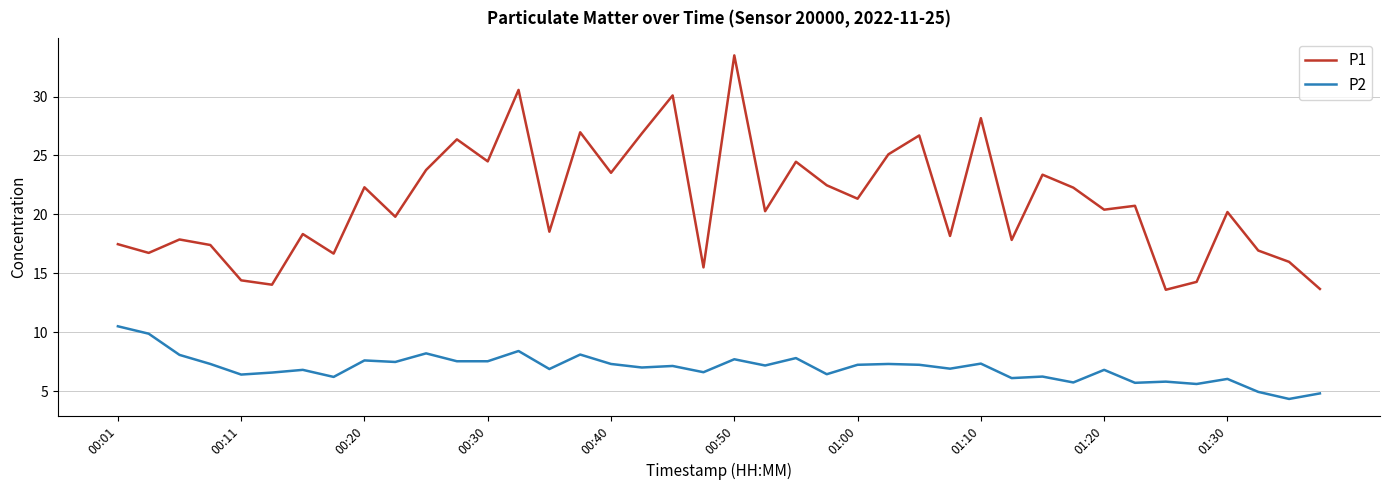

List the series in order of their overall mean, lowest first.

P2, P1